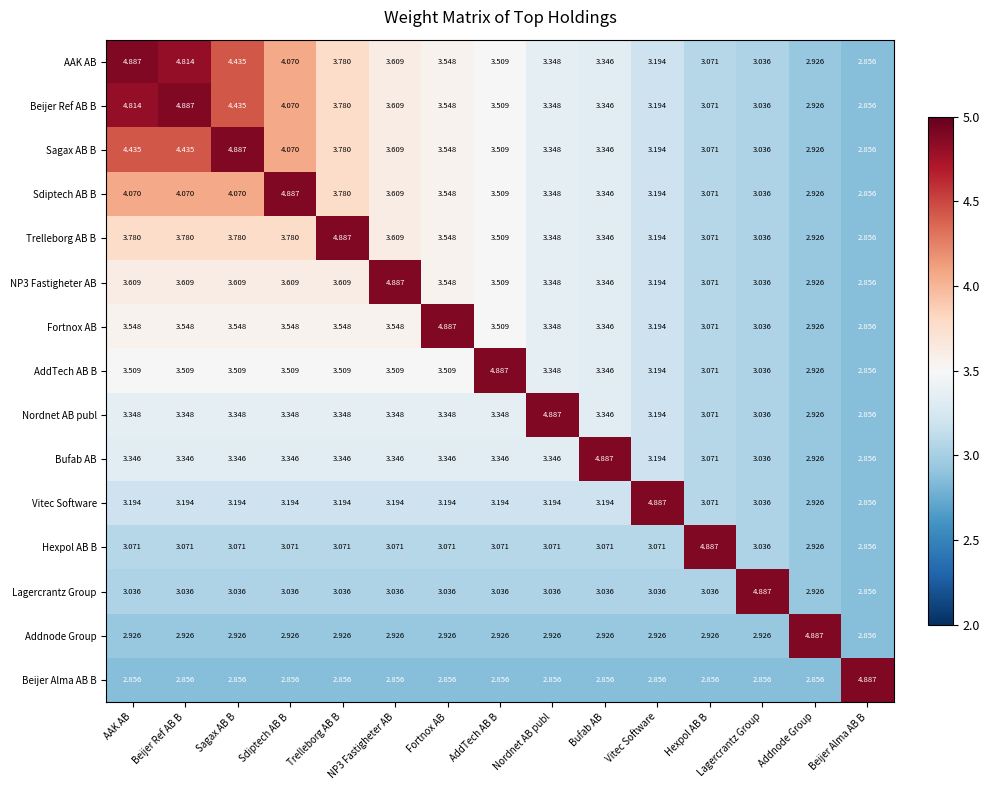

What is the total value across all series at AddTech AB B?

51.2